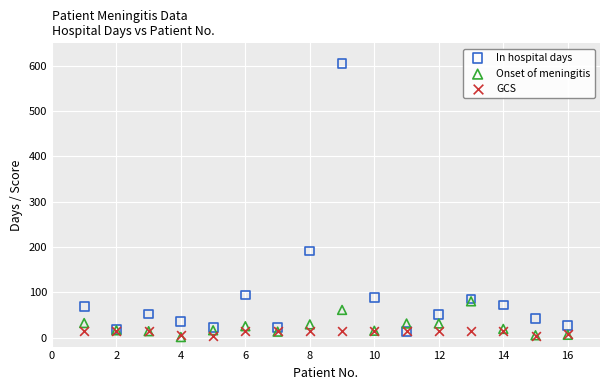

Across all series, what Y value is closest to 303?

191